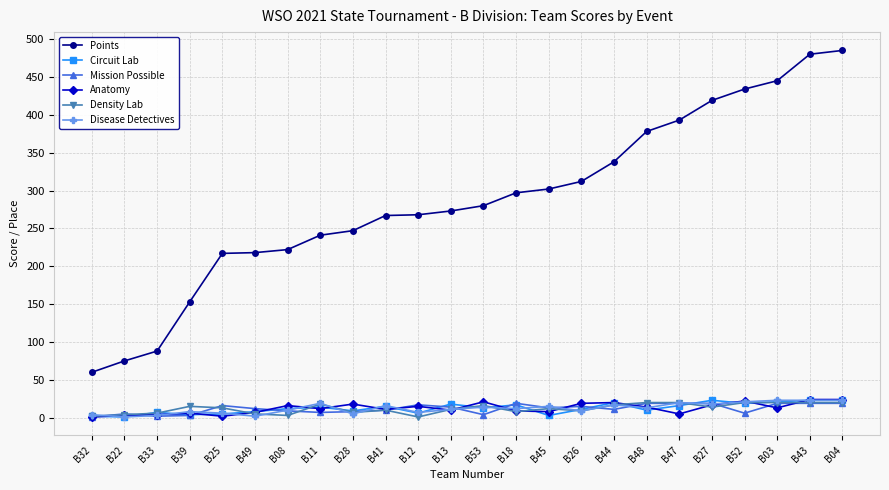

Is the value of Density Lab at B32 greater than the value of Disease Detectives at B39?

No